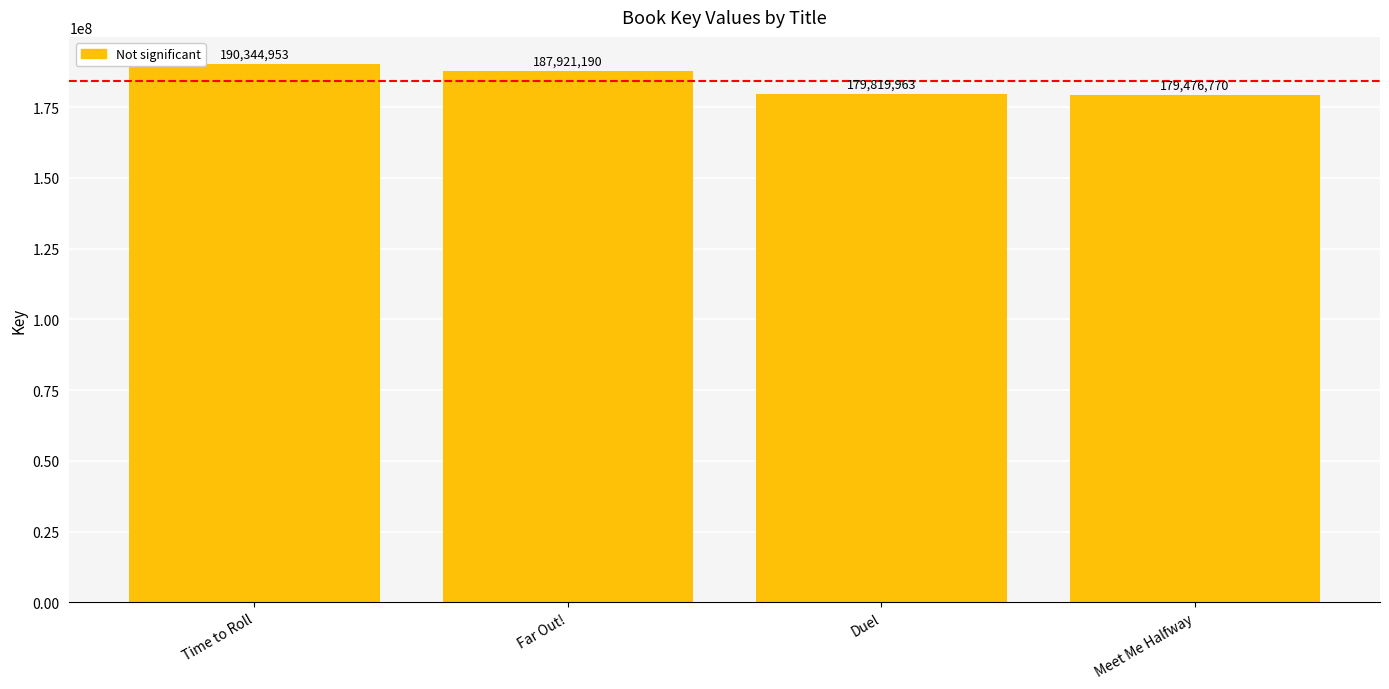

Are the bars grouped side by side (vs. stacked)?

No